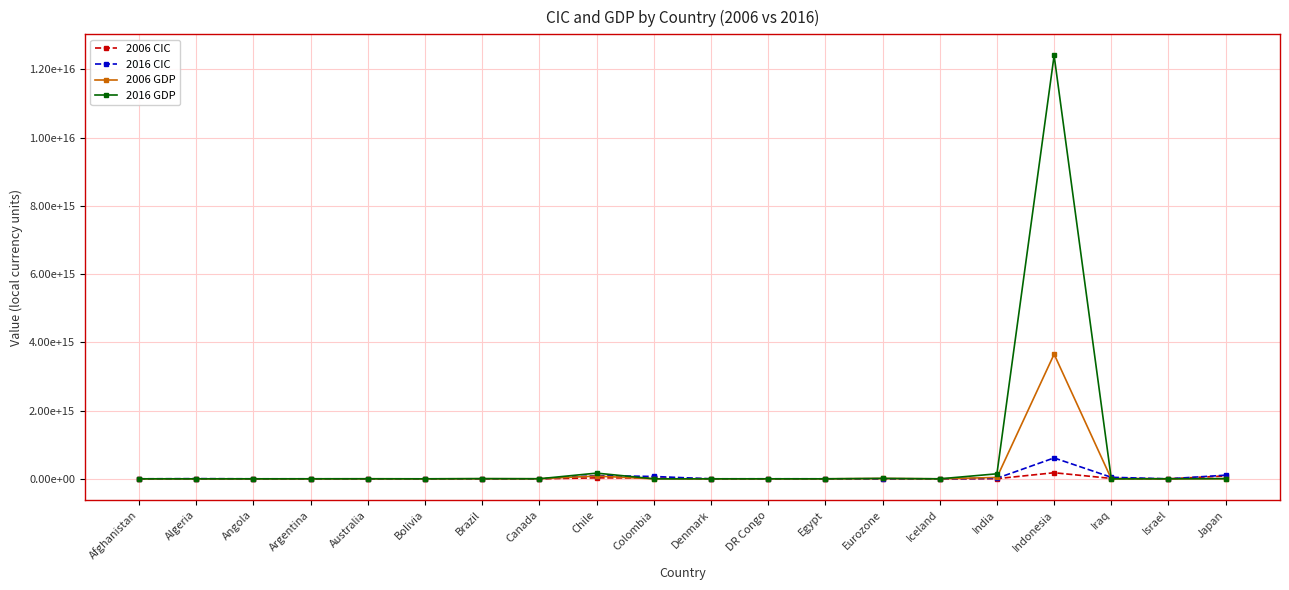

Rank the series at Afghanistan from highest to lowest value.

2016 CIC, 2006 CIC, 2016 GDP, 2006 GDP